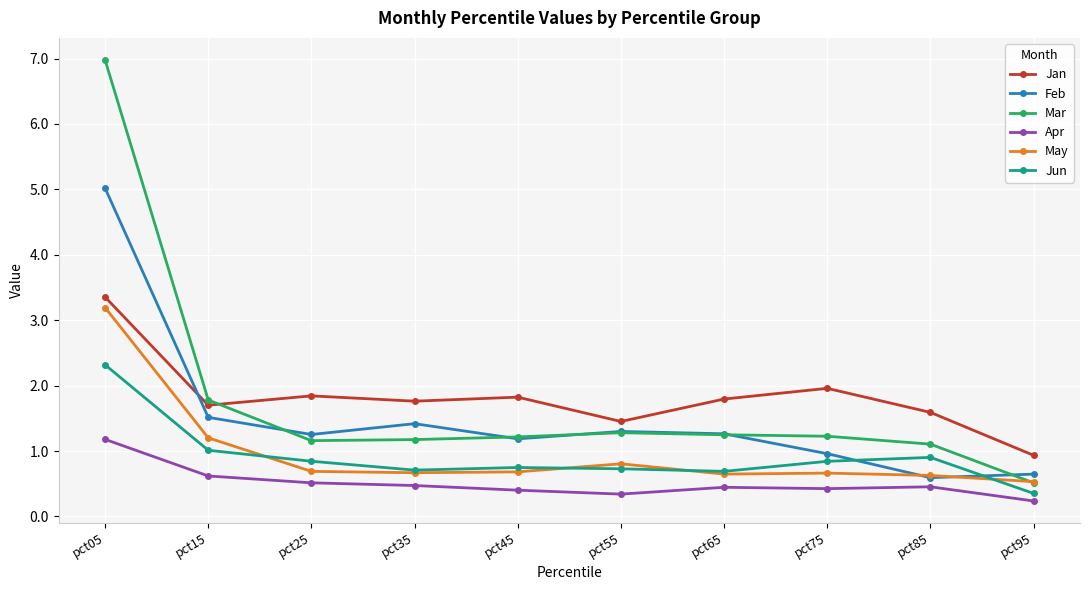

What is the difference between the Feb values at pct05 and pct95?

4.4